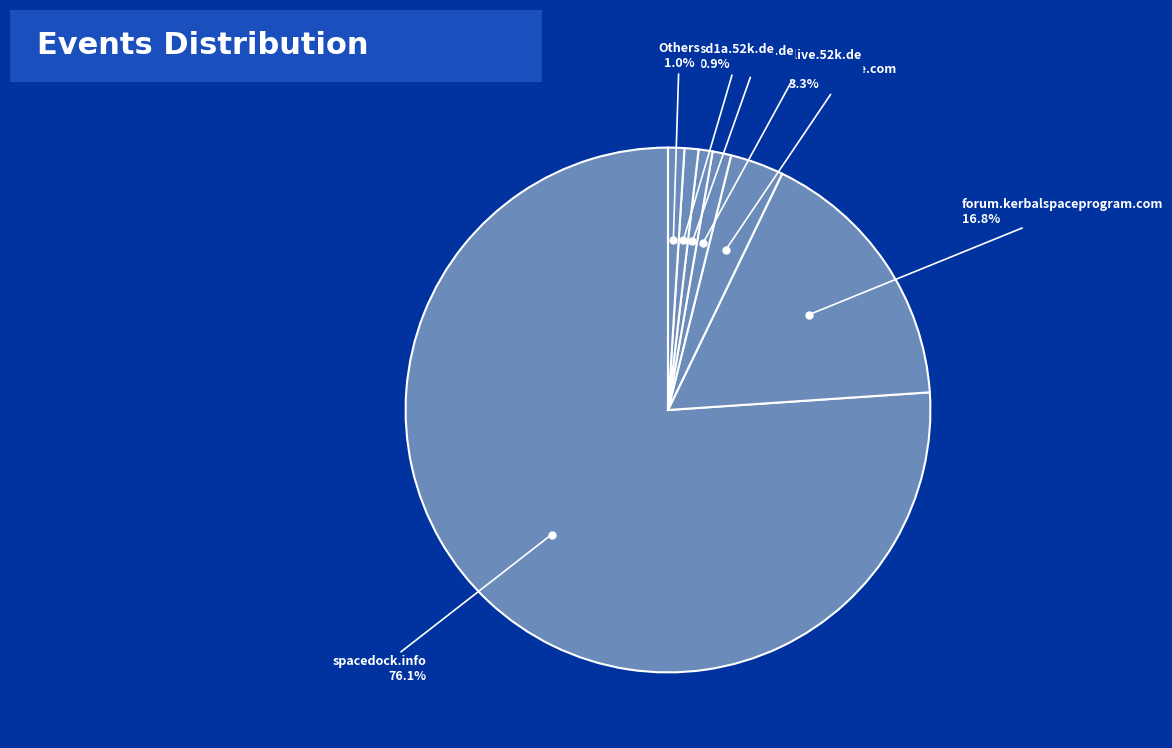

How many slices are in this pie chart?

7